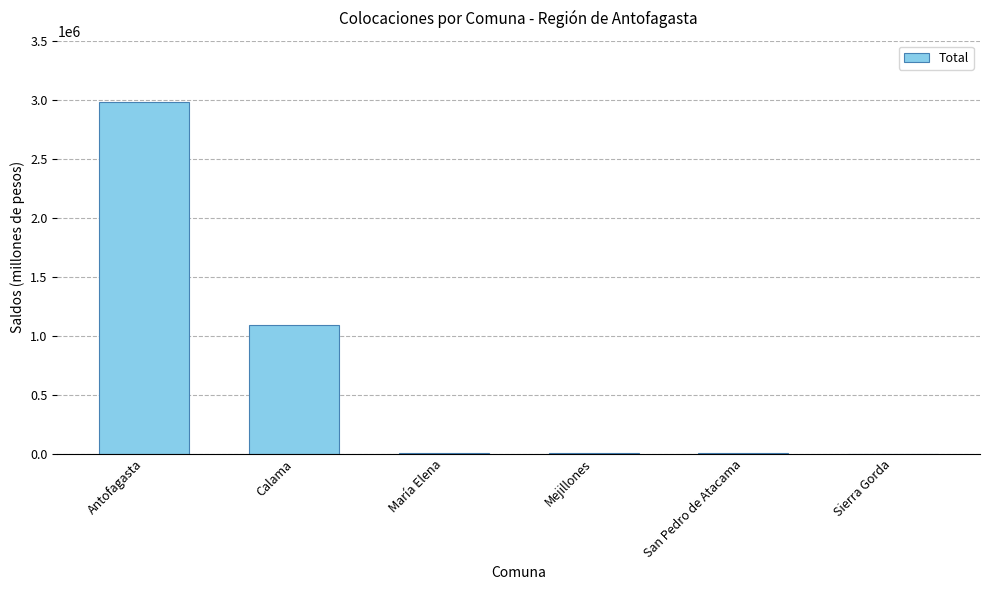

Are the bars grouped side by side (vs. stacked)?

No